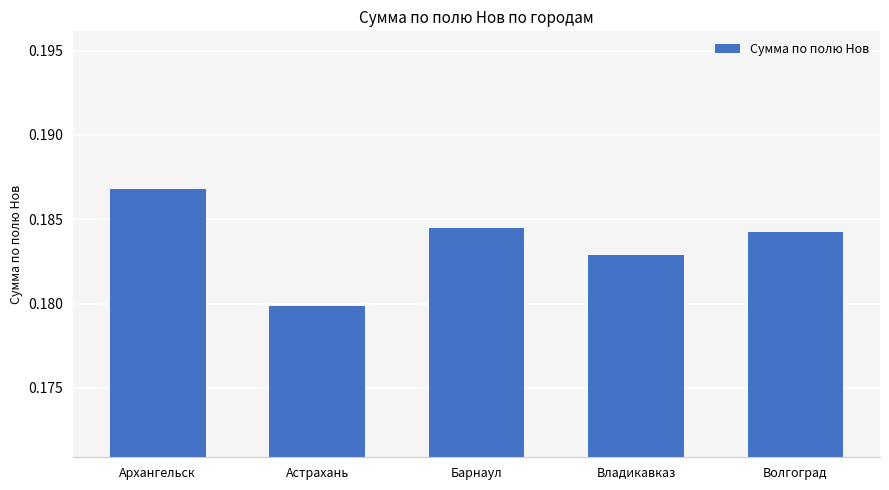

Which category has the highest value across all series?

Архангельск